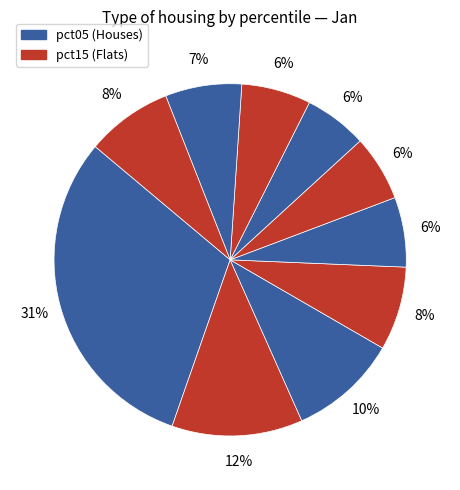

How many segments does this pie chart have?

10